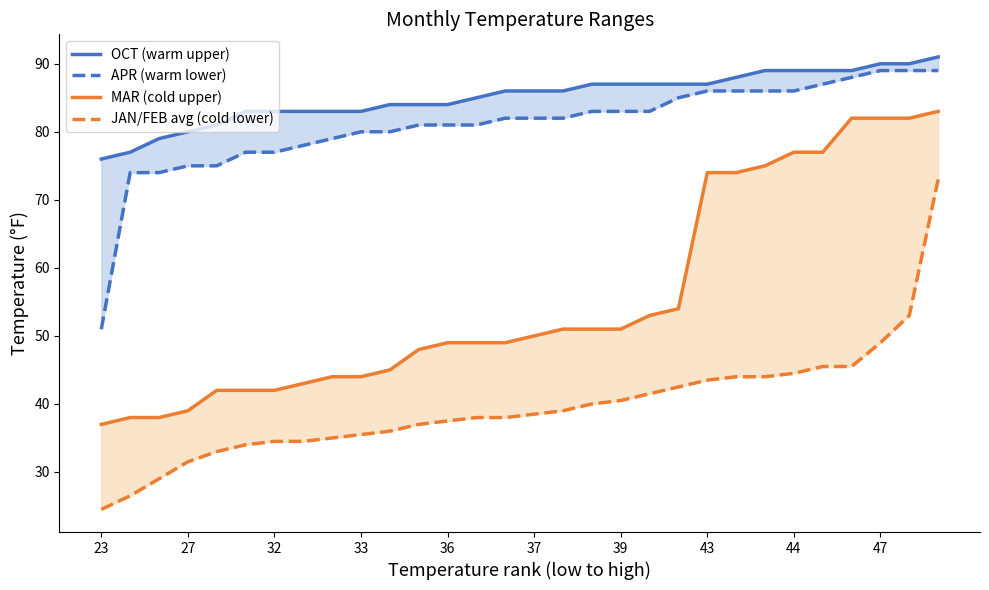

The JAN/FEB avg (cold lower) series shows 22.0 at 26. True or false?

False